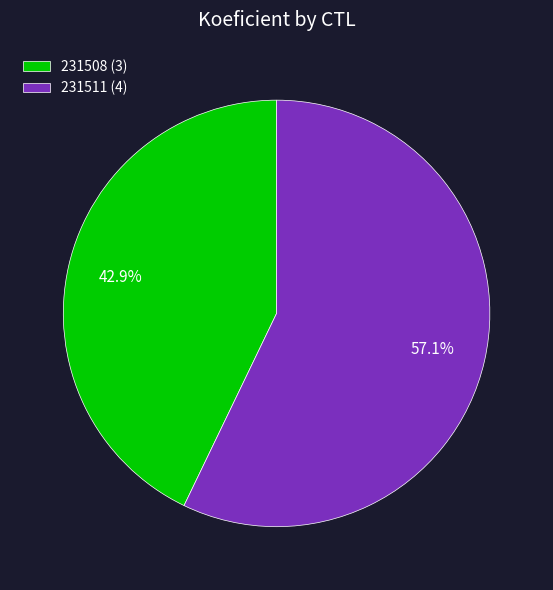

Approximately how many times larger is the value at 231511 compared to 231508?

1.3